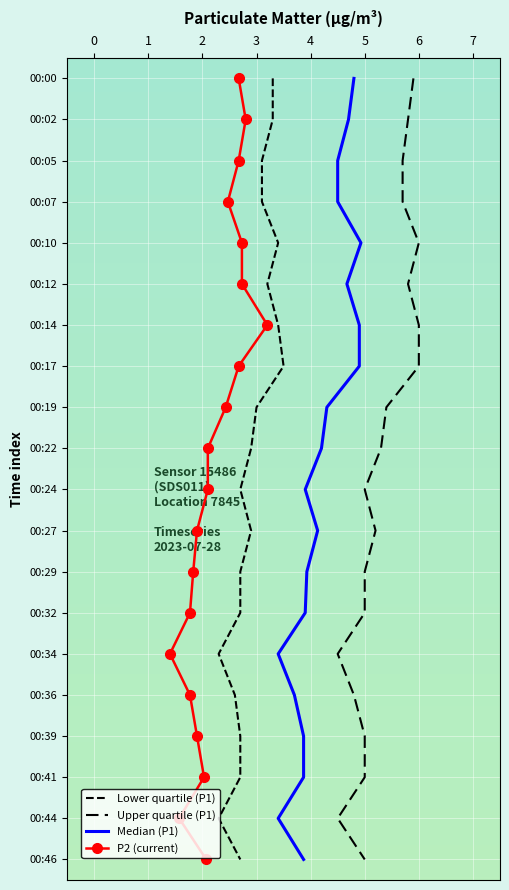

True or false: P2 (current) and Lower quartile (P1) cross at least once.

False